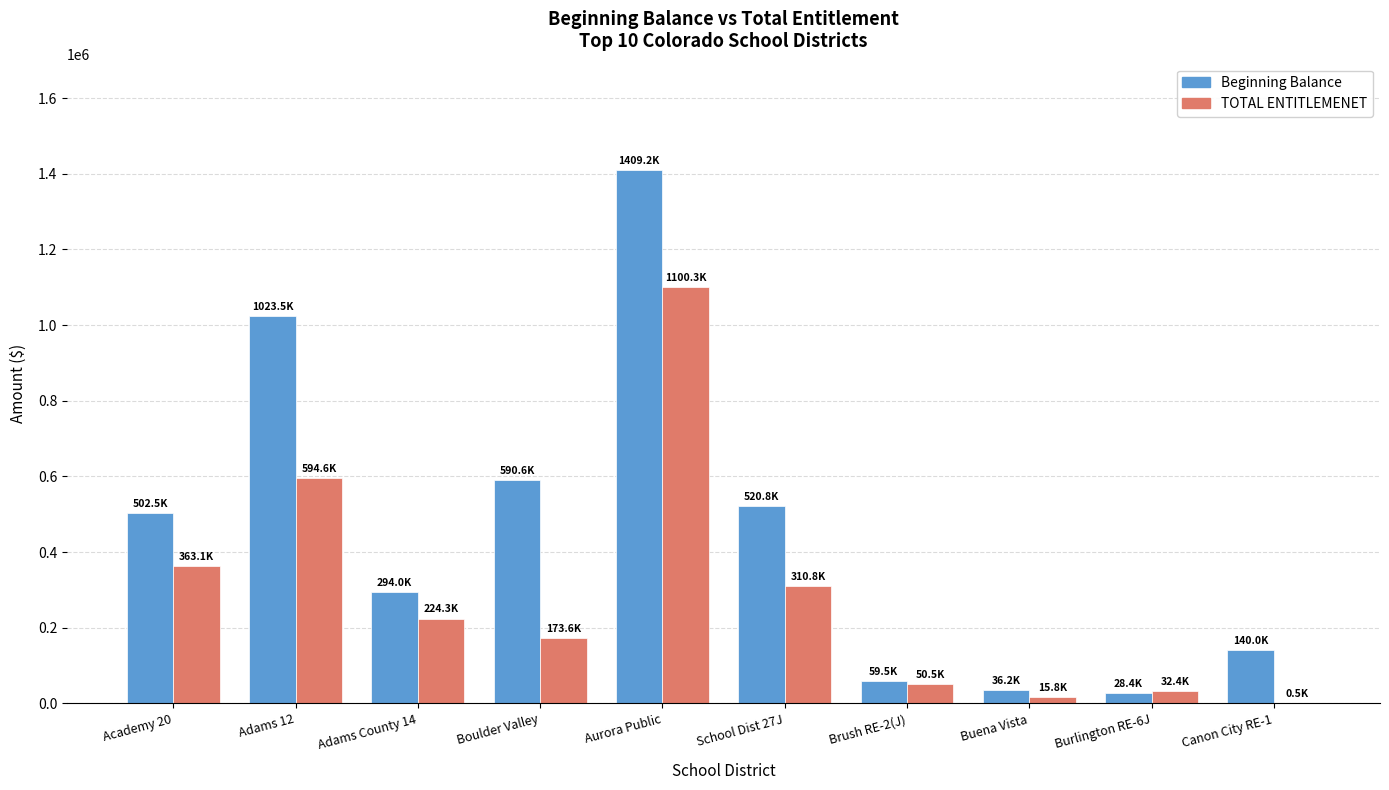

Where is Beginning Balance nearest to the value 718837?

Boulder Valley